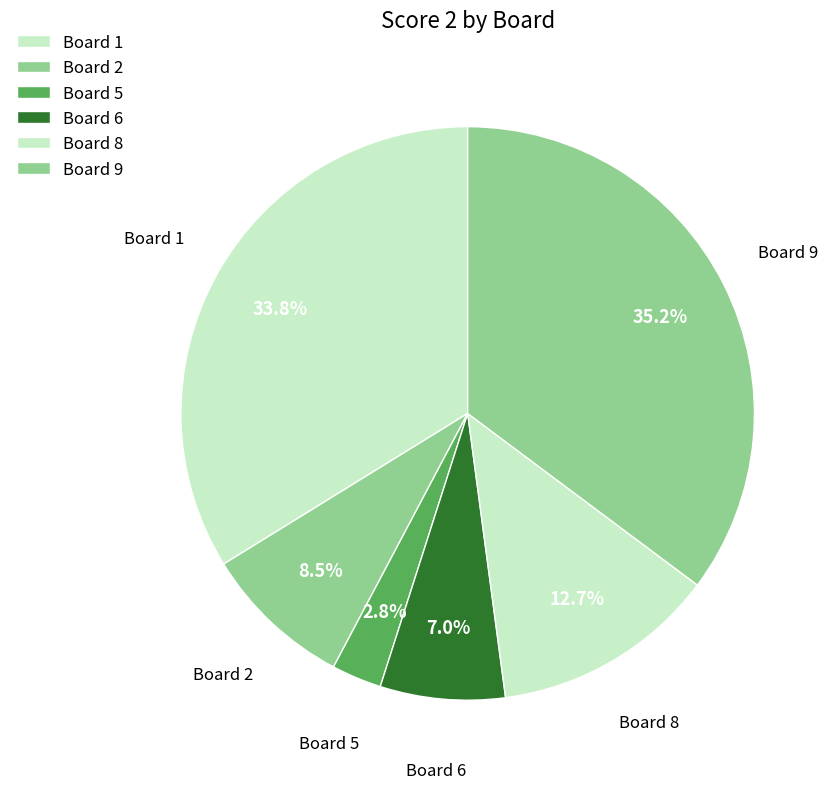

Count the number of slices in the pie.

6